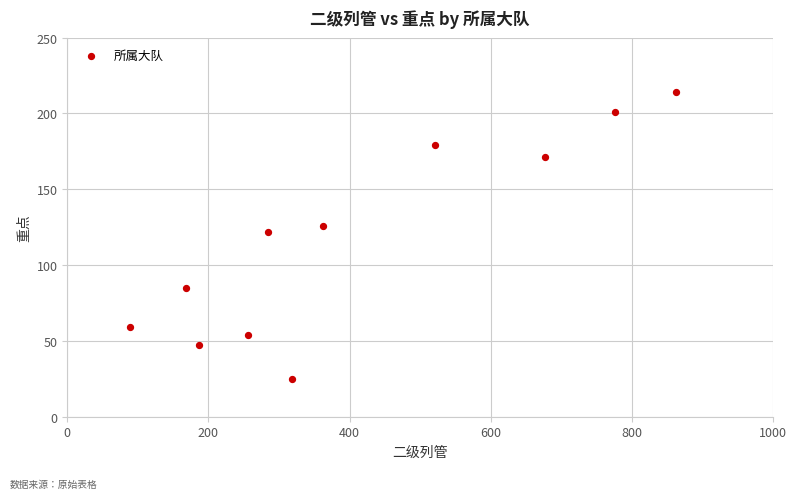

What Y value in the scatter plot is closest to 119?

122